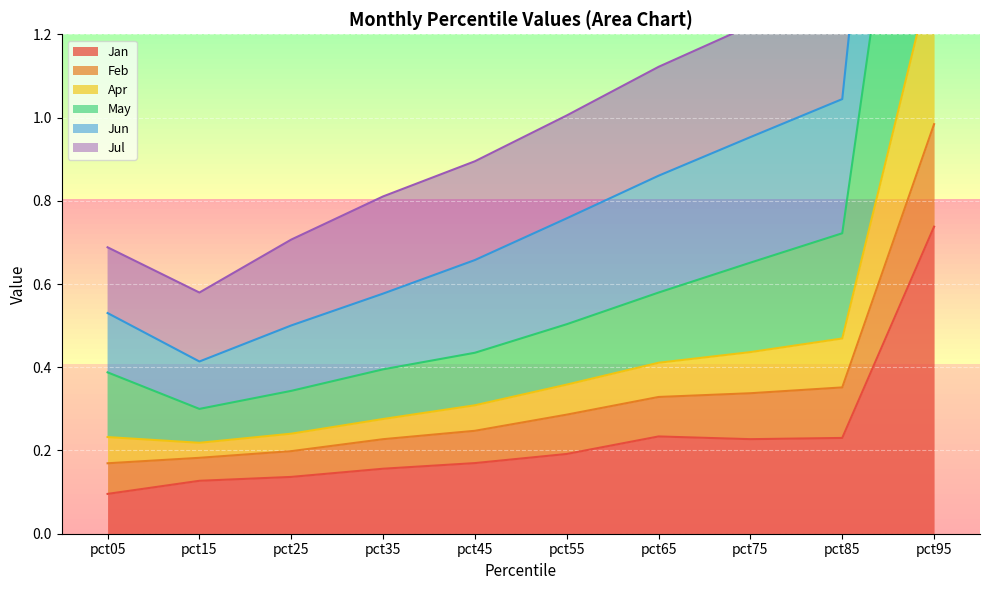

How many interior local valleys does the Jan series have?

1